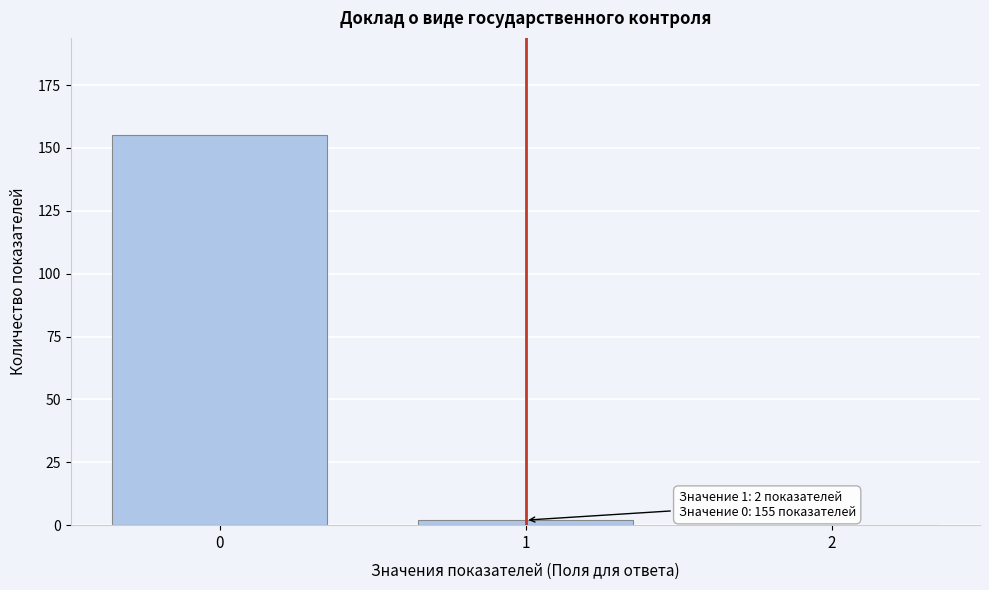

Reading left to right, what are all the values shown in this chart?

0=155	1=2	2=0